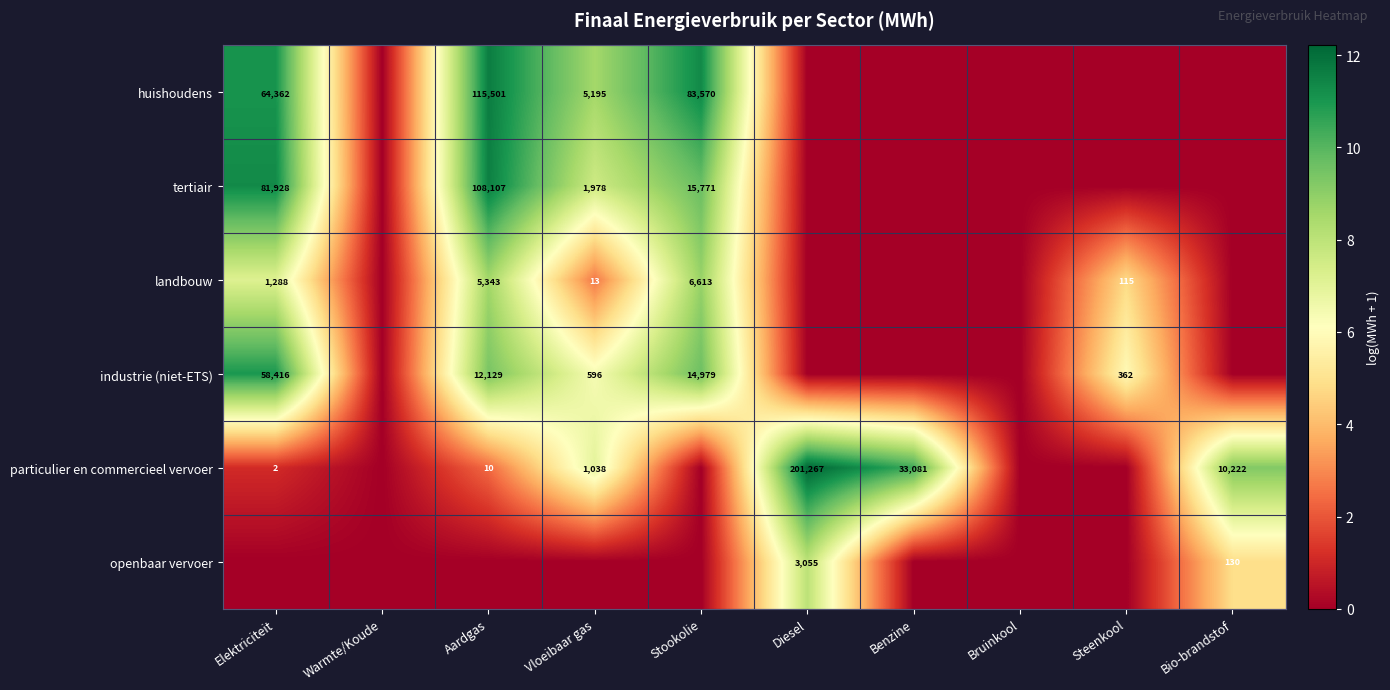

Is it true that particulier en commercieel vervoer equals 33081 at Benzine?

True